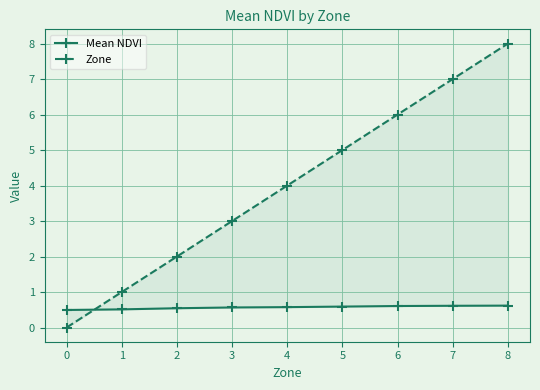

What are all the series names shown in the legend?

Mean NDVI, Zone